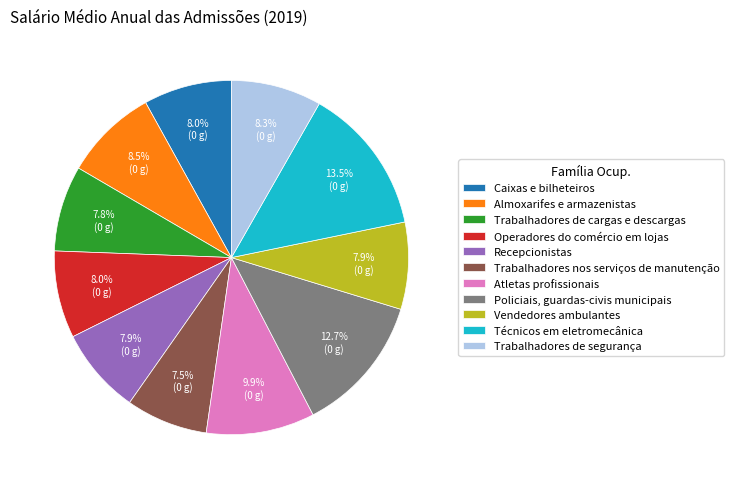

Count the number of slices in the pie.

11